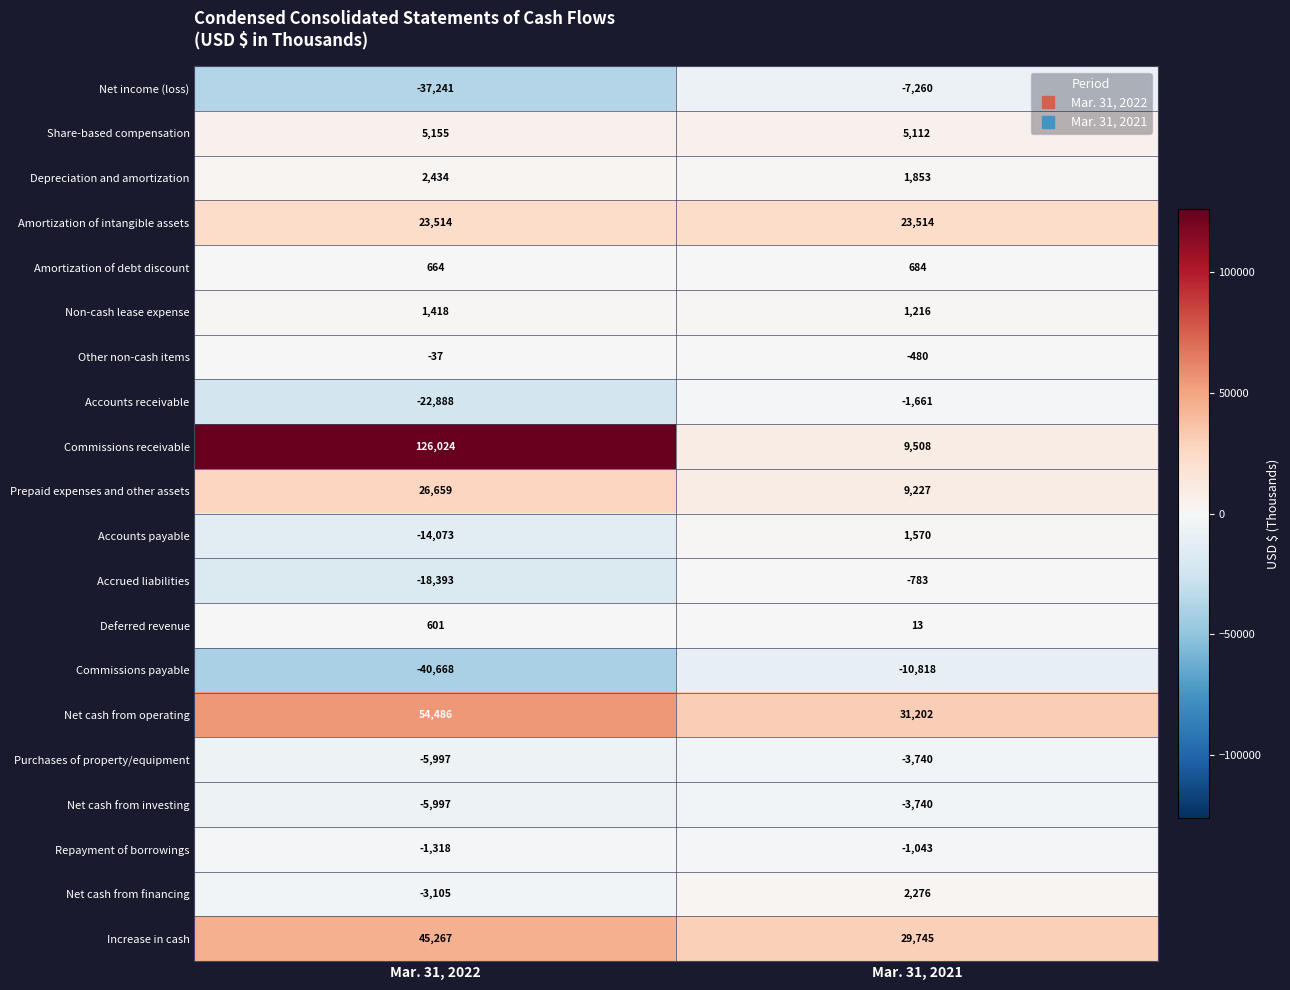

Which label corresponds to the largest value in the chart?

Mar. 31, 2022